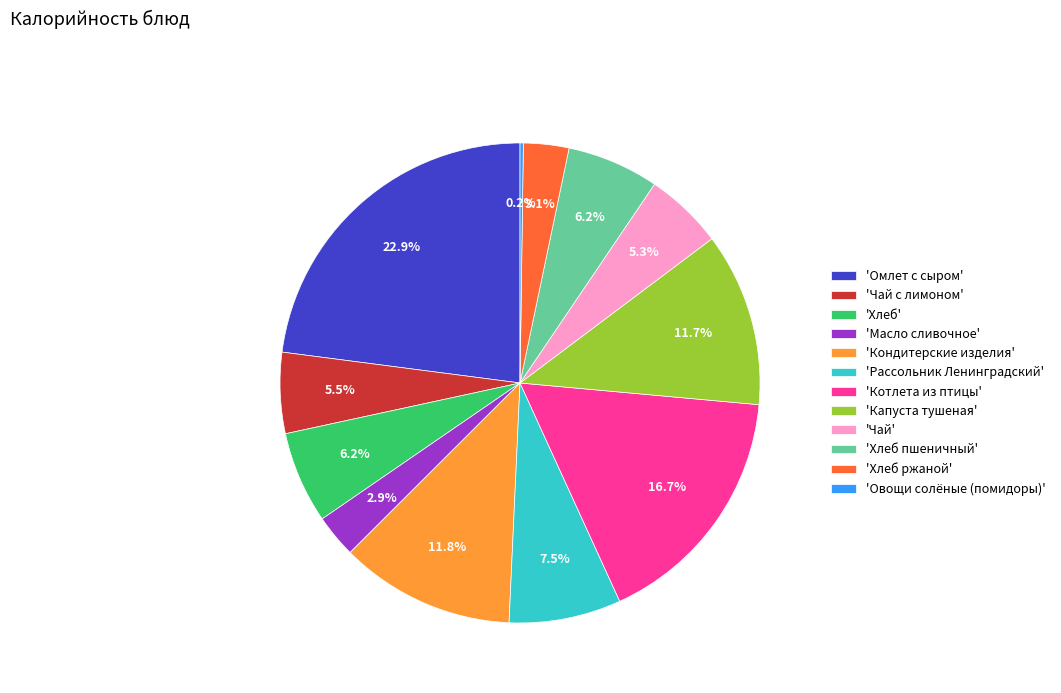

What is the largest slice in the pie chart?

'Омлет с сыром'